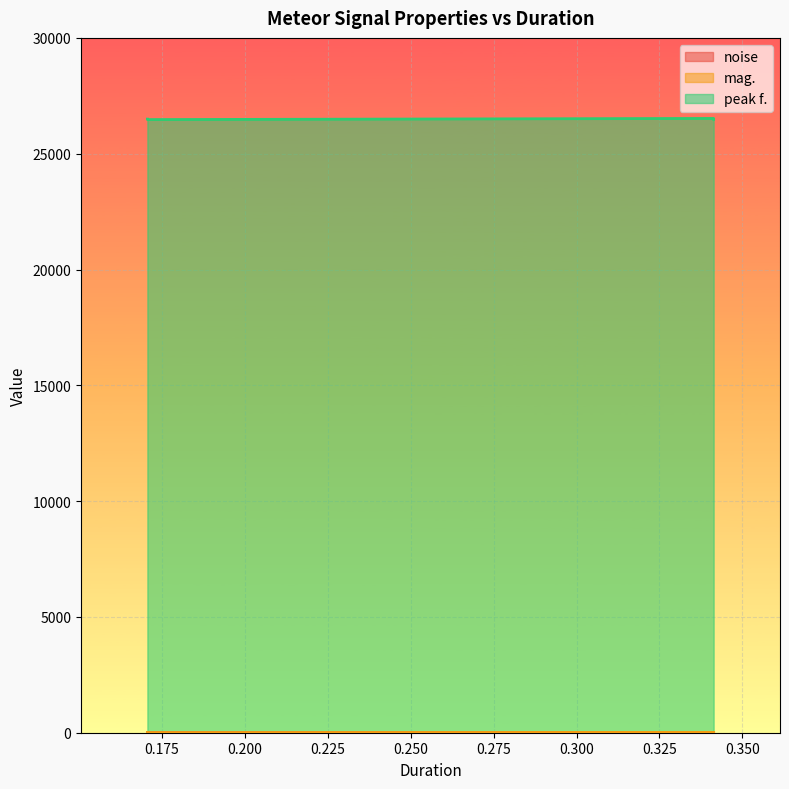

How many data points in mag. are above 9?

3